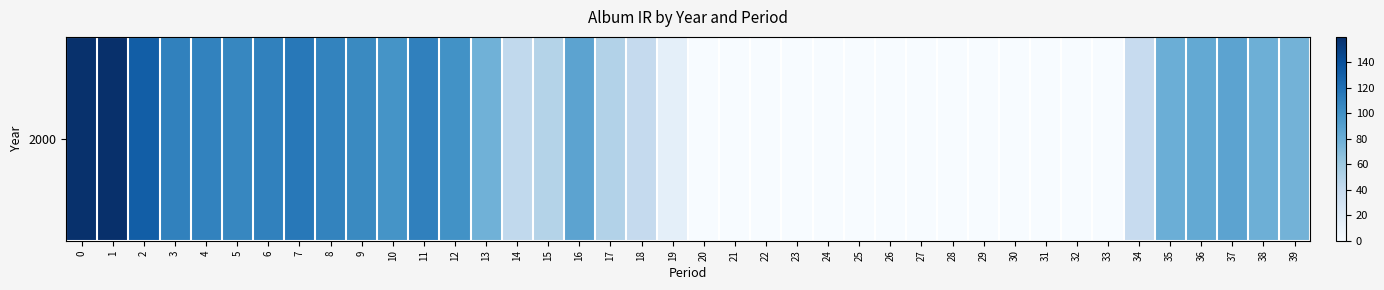

Reading right to left, what are all the values shown in this chart?

39=76.5	38=78.8	37=87.0	36=83.0	35=79.8	34=39.3	33=0.0	32=0.0	31=0.0	30=0.0	29=0.0	28=0.0	27=0.0	26=0.0	25=0.0	24=0.0	23=0.0	22=0.0	21=0.0	20=0.0	19=14.5	18=40.4	17=49.8	16=86.9	15=48.9	14=41.9	13=77.9	12=99.6	11=110.3	10=98.3	9=104.3	8=107.9	7=115.2	6=109.2	5=106.4	4=108.6	3=109.3	2=131.6	1=159.6	0=158.5